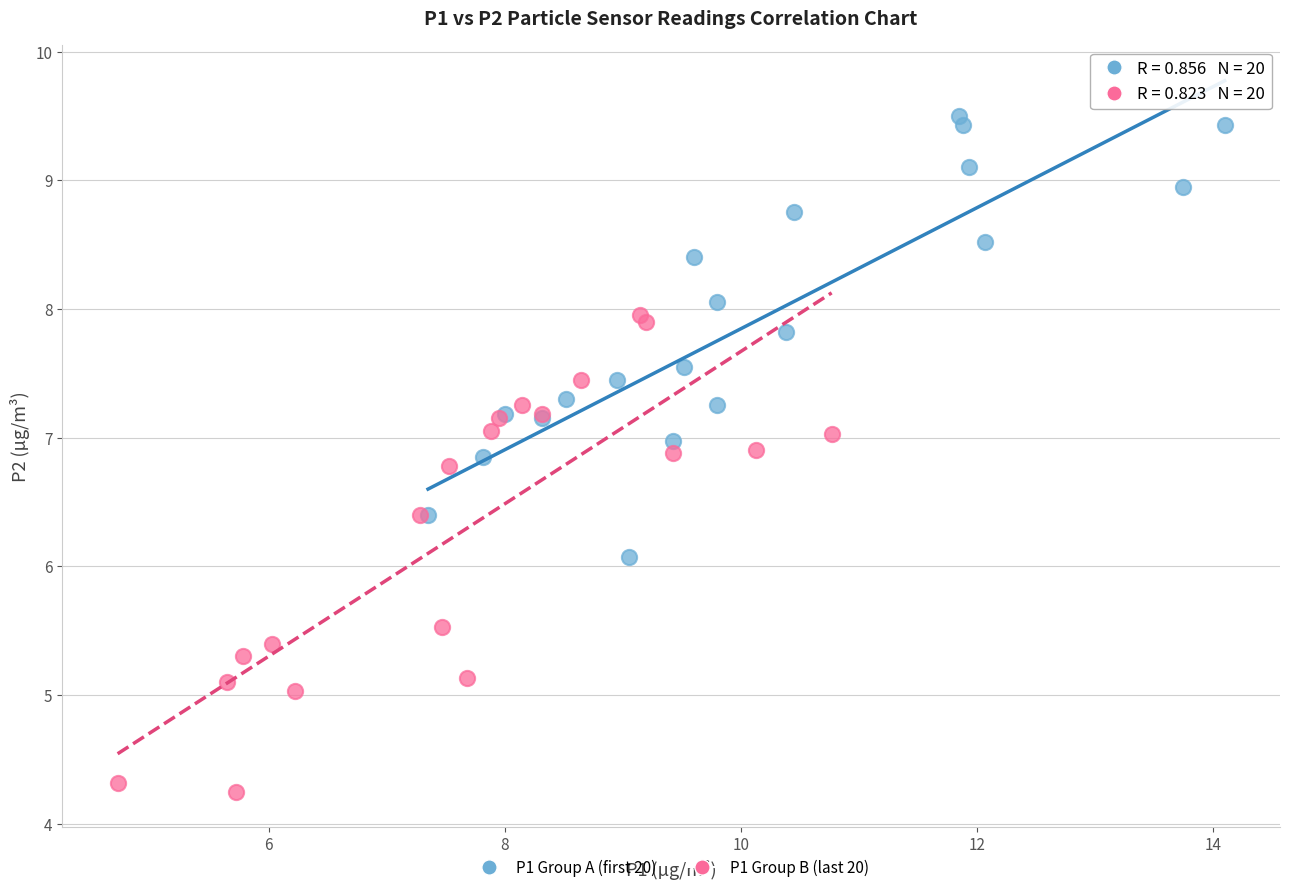

Which series contains the lowest Y value?

P1 Group B (last 20)